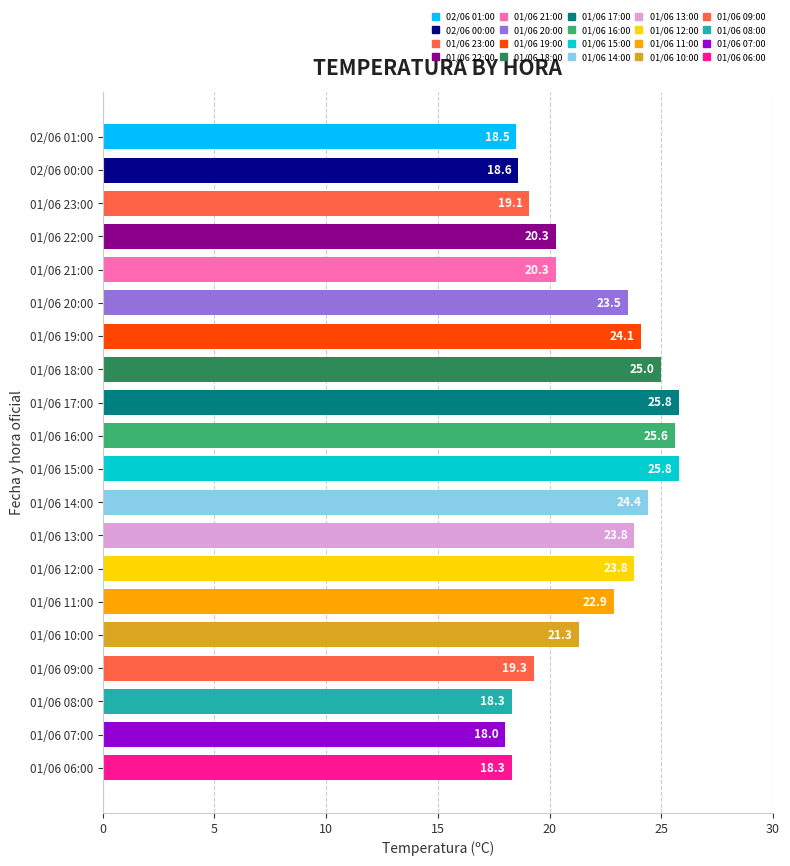

Reading left to right, transcribe all the data shown in this chart.

18.5	18.6	19.1	20.3	20.3	23.5	24.1	25.0	25.8	25.6	25.8	24.4	23.8	23.8	22.9	21.3	19.3	18.3	18.0	18.3